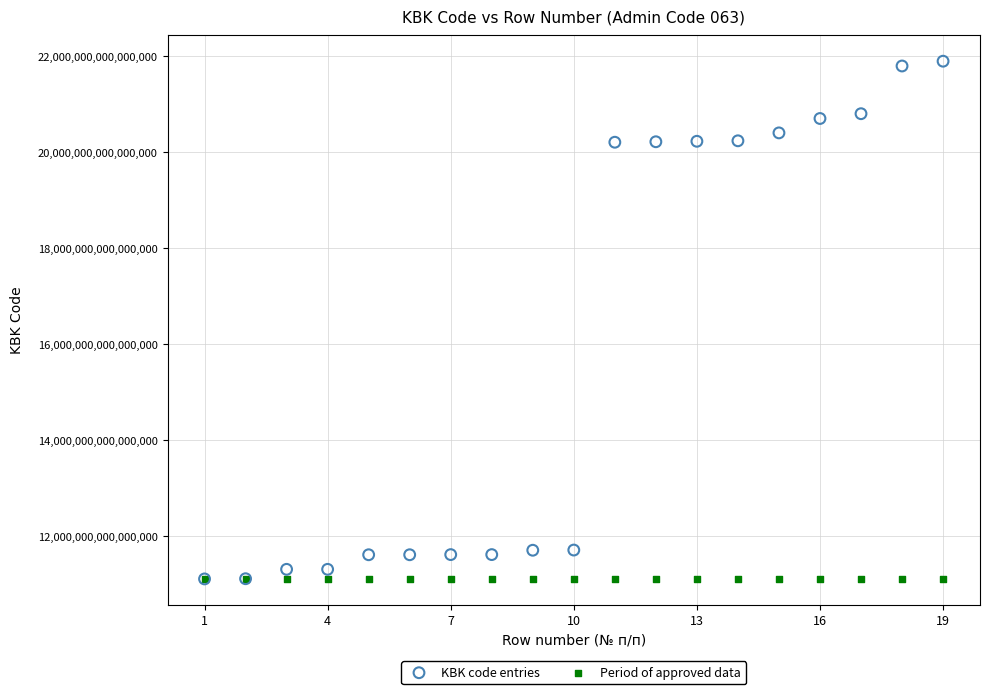

What are all the series names shown in the legend?

KBK code entries, Period of approved data